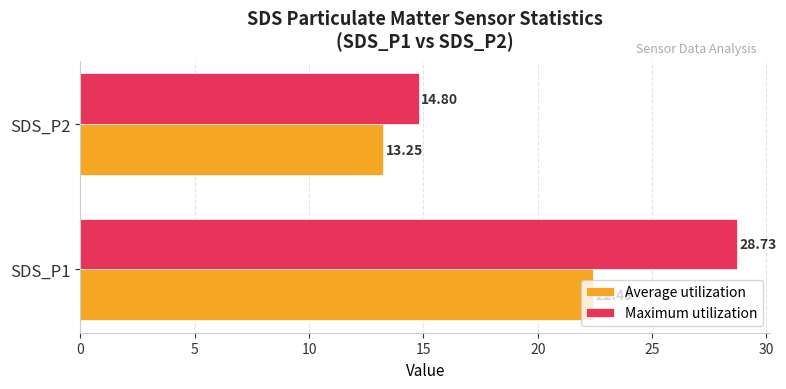

Between SDS_P1 and SDS_P2, which series saw the biggest shift?

Maximum utilization